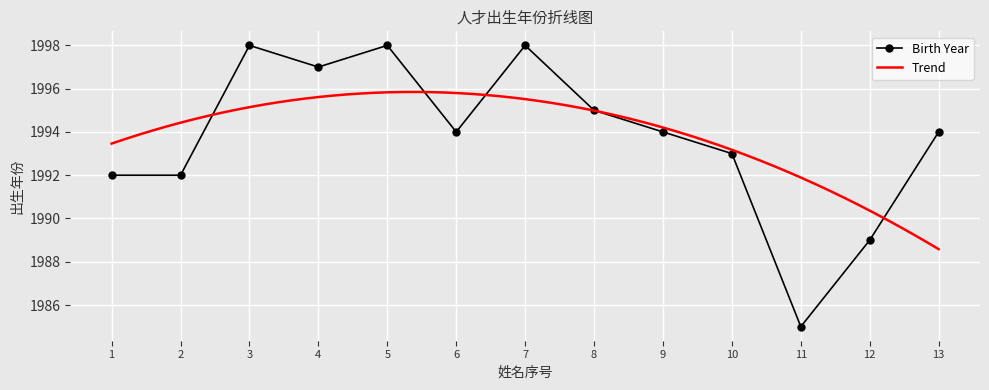

What is the lowest value of the Birth Year series?

1985